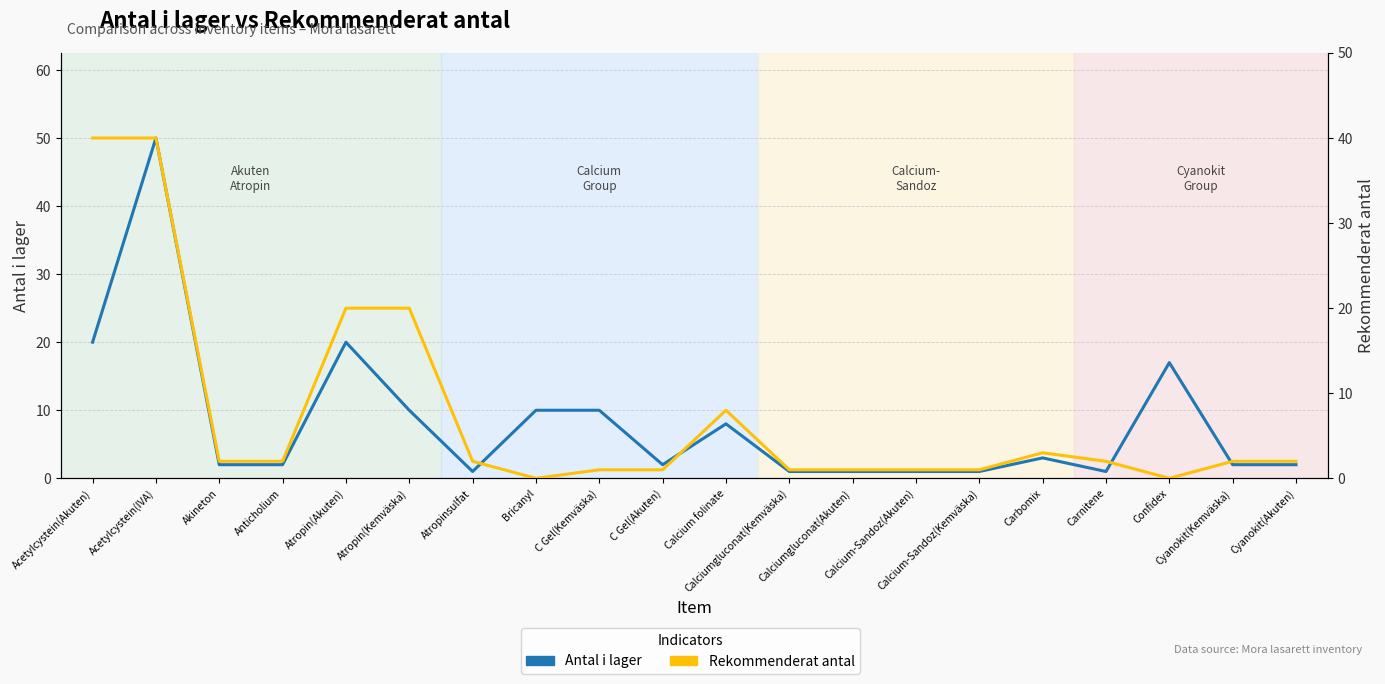

How many values in the Antal i lager series exceed 2?

9